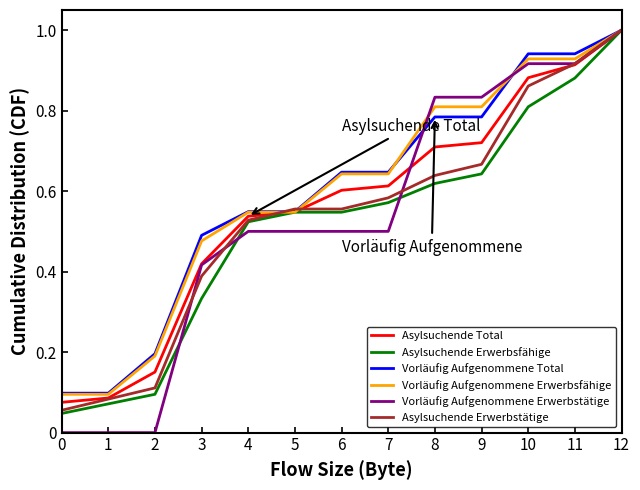

How many lines are shown in the chart?

6